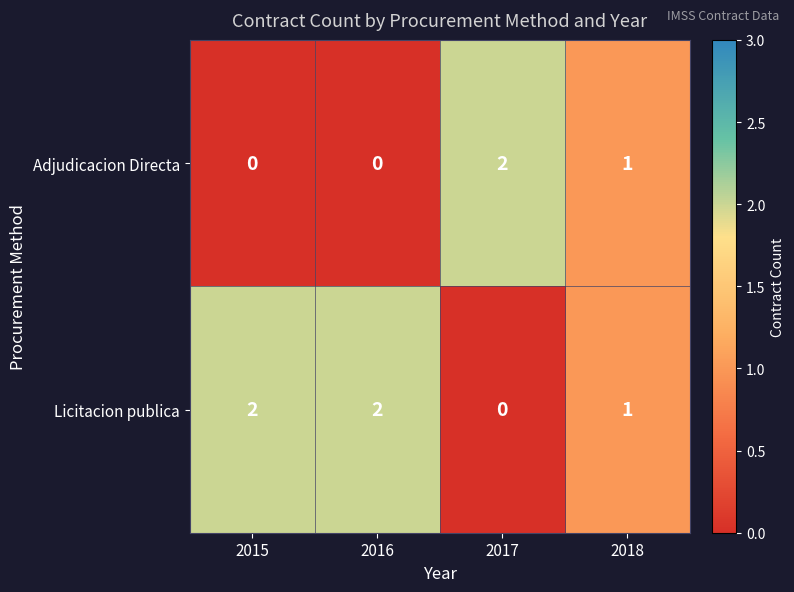

What is the total value across all series at 2018?

2